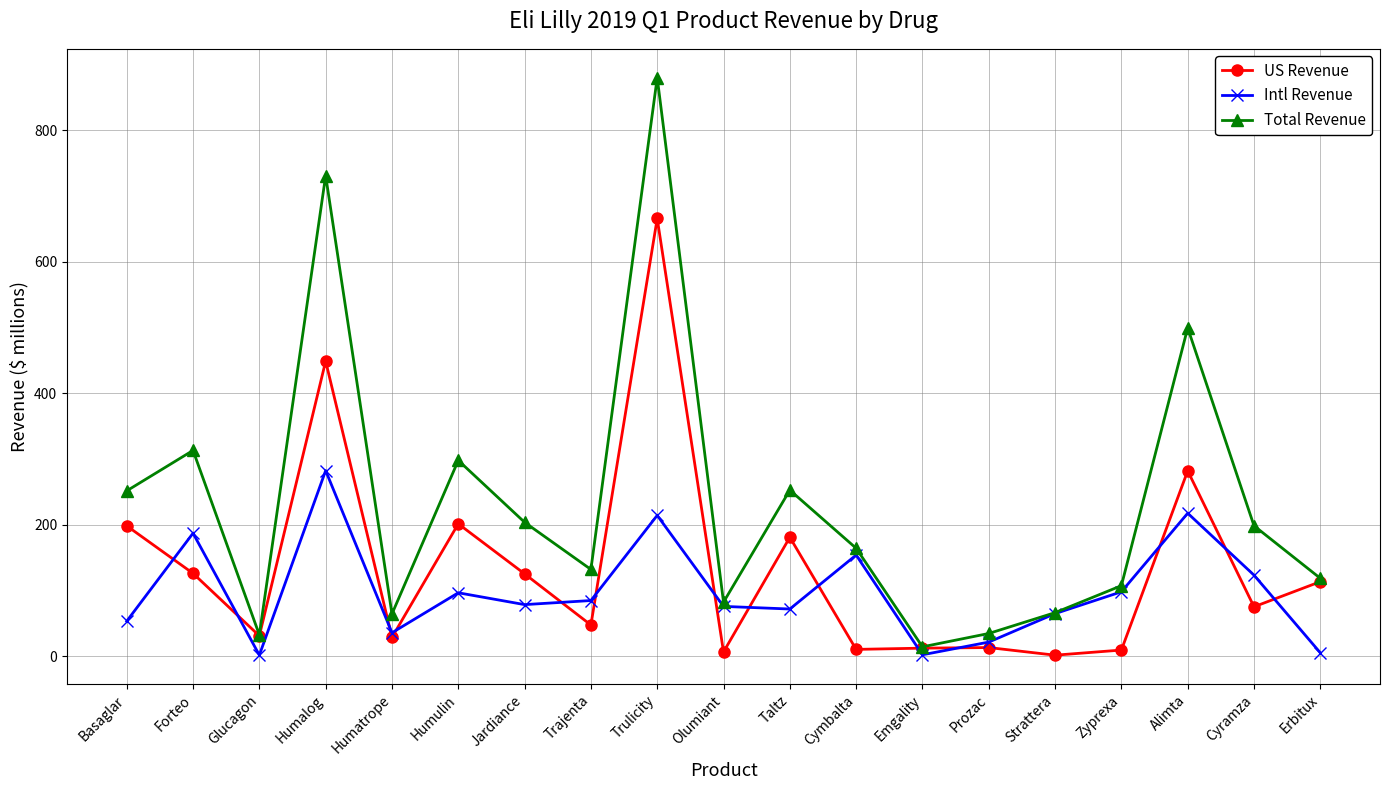

True or false: Intl Revenue has a value of 123.2 at Cyramza.

True